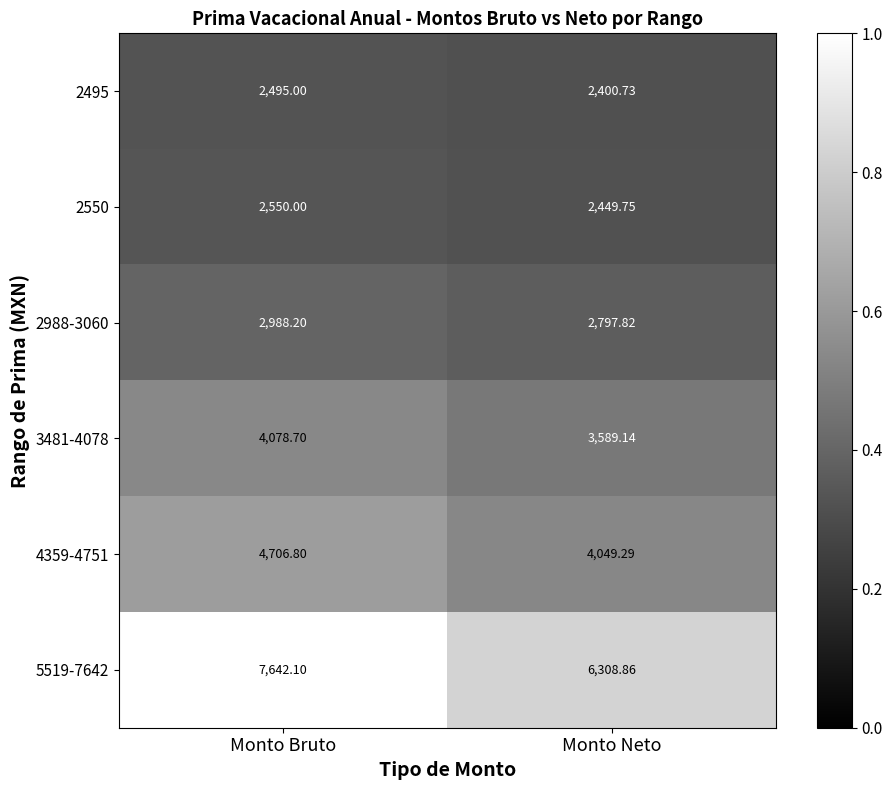

Which label corresponds to the largest value in the chart?

Monto Bruto